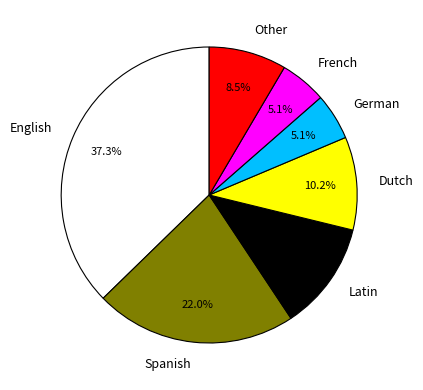

What percentage is the Latin slice, to the nearest percent?

12%